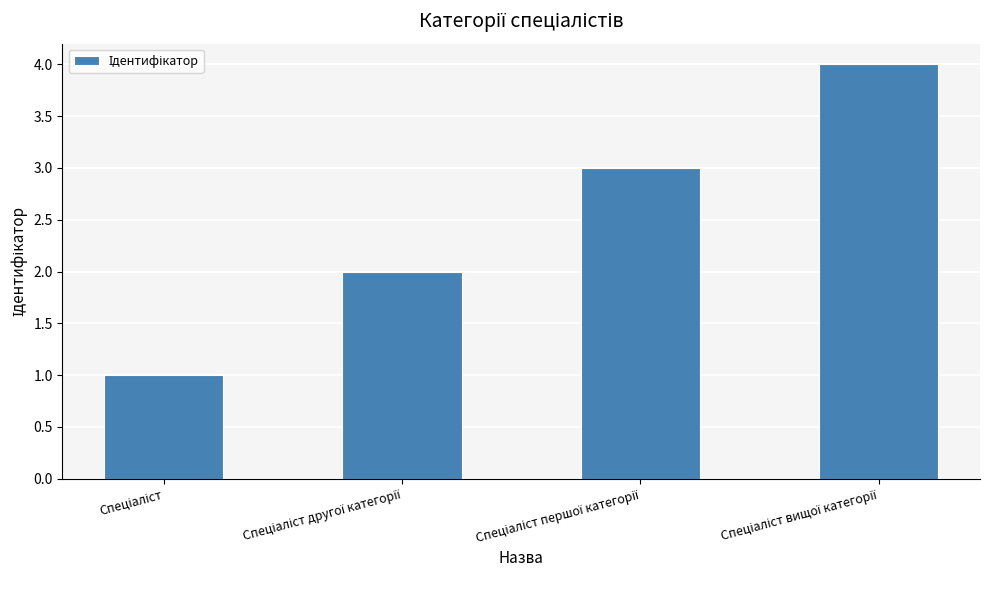

What is the sum of all values?

10